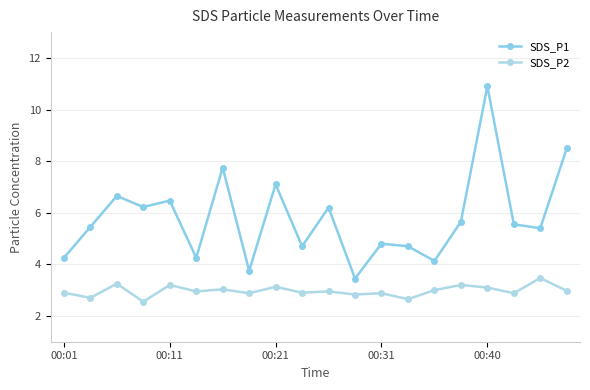

How many lines are shown in the chart?

2